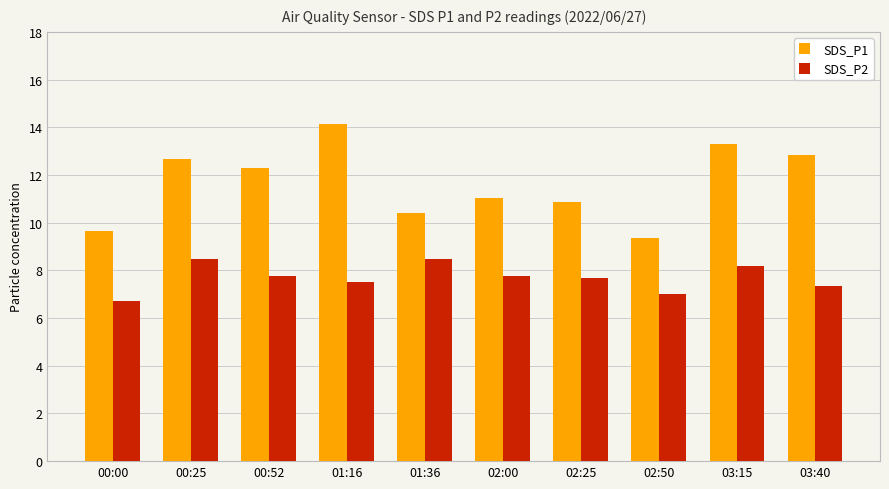

Rank the series at 00:25 from highest to lowest value.

SDS_P1, SDS_P2